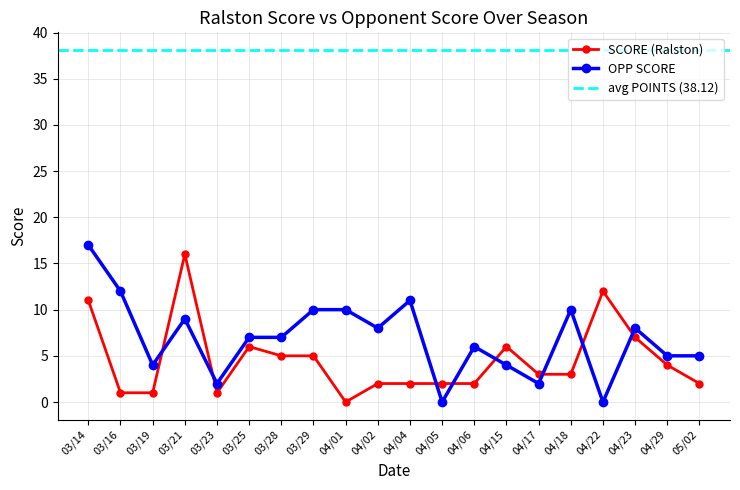

Which series has the widest spread of values?

OPP SCORE